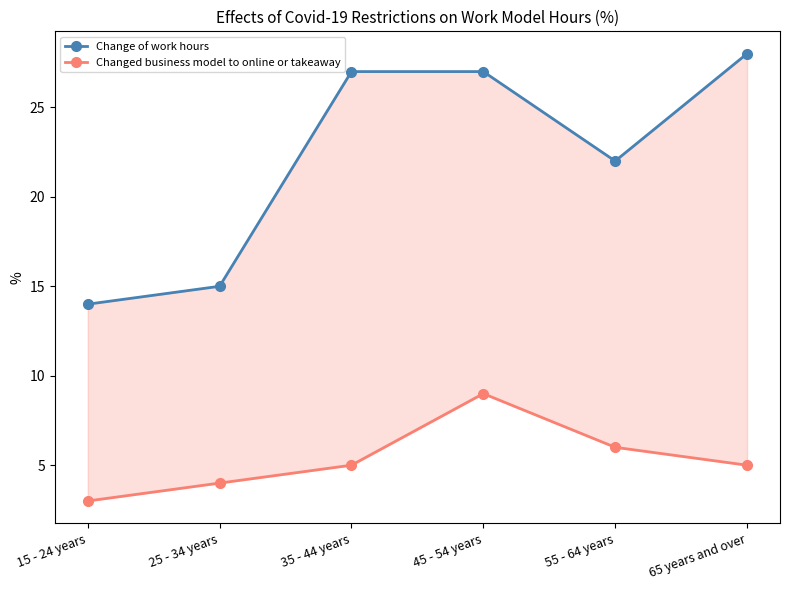

True or false: Changed business model to online or takeaway and Change of work hours intersect in this chart.

False